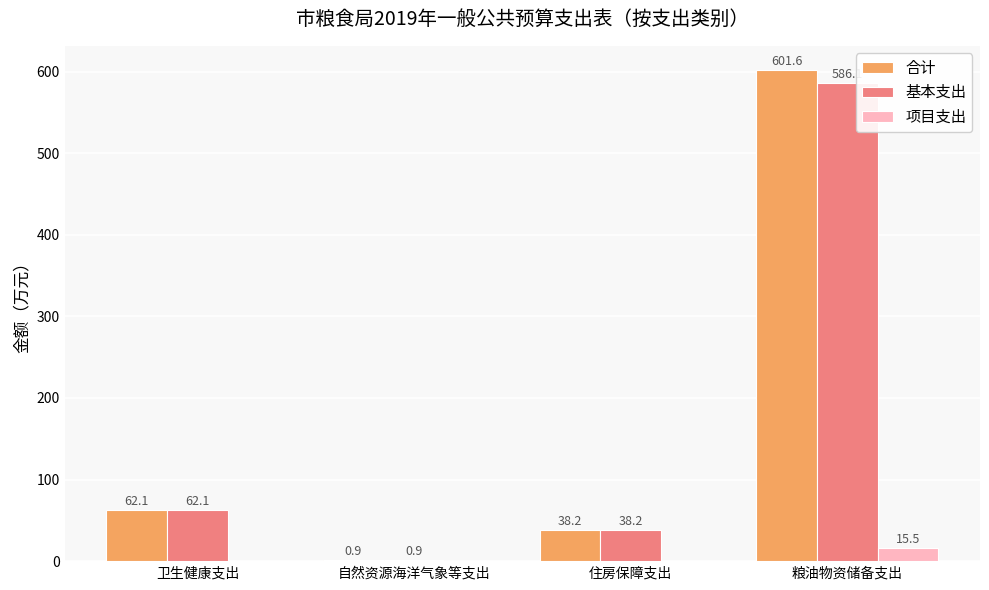

Are the bars grouped side by side (vs. stacked)?

Yes